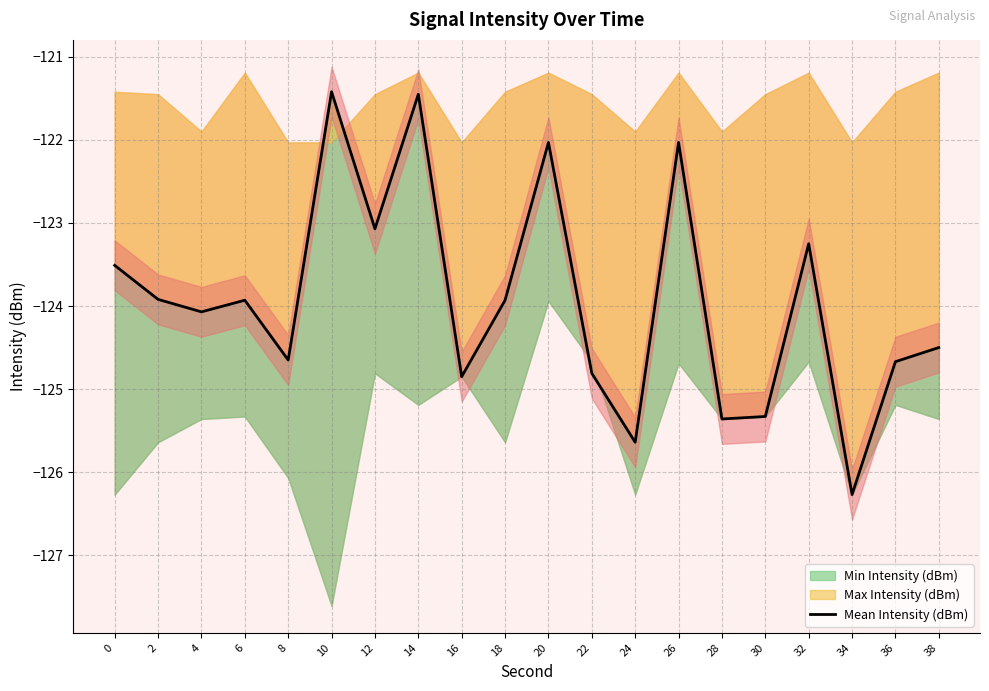

The chart shows a value of -25.6 at 38. True or false?

False